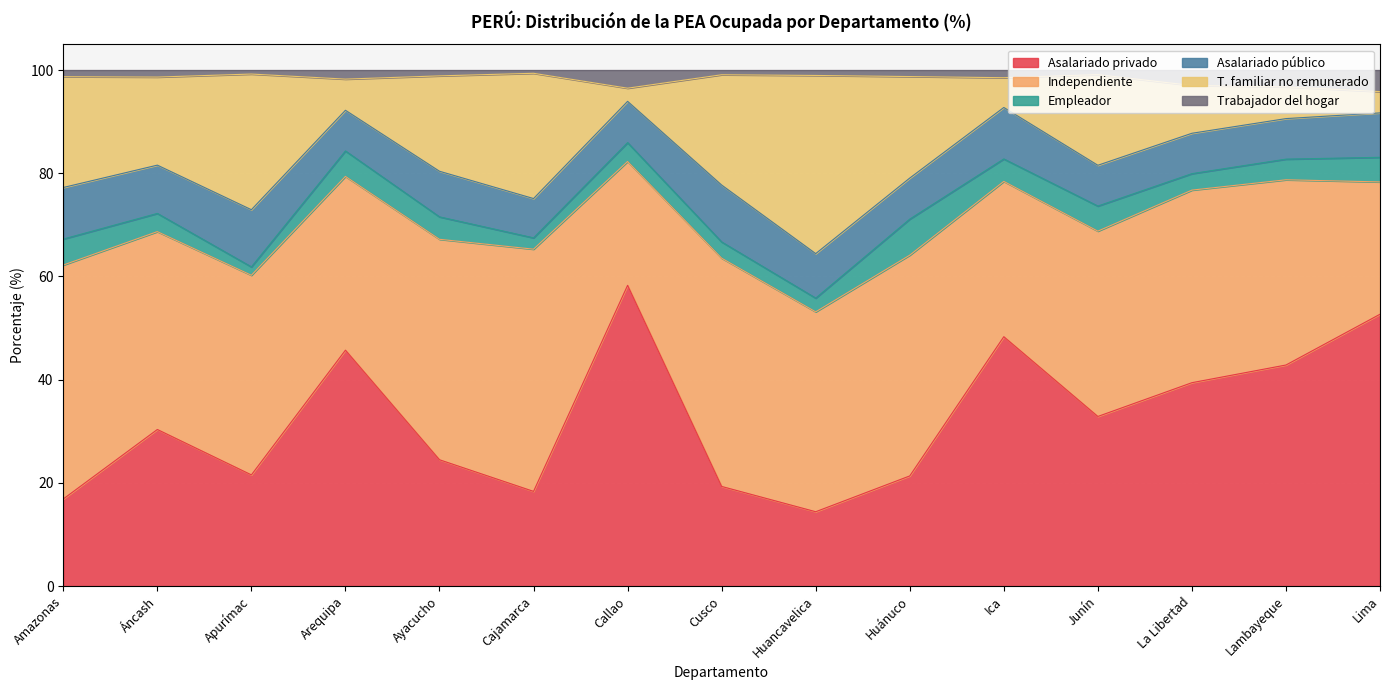

At which category is the sum across all series the highest?

Callao